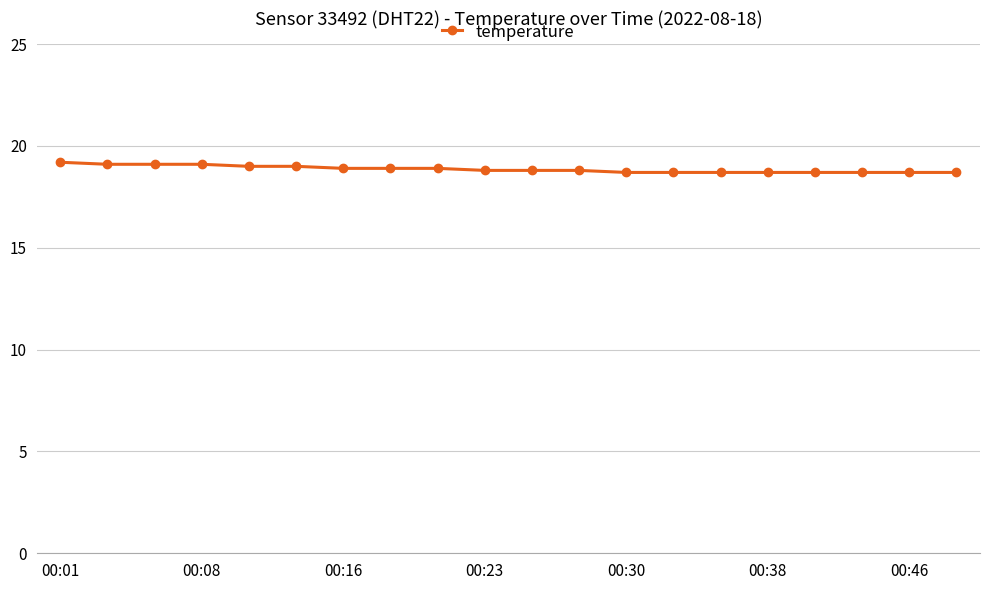

What is the smallest value displayed?

18.7